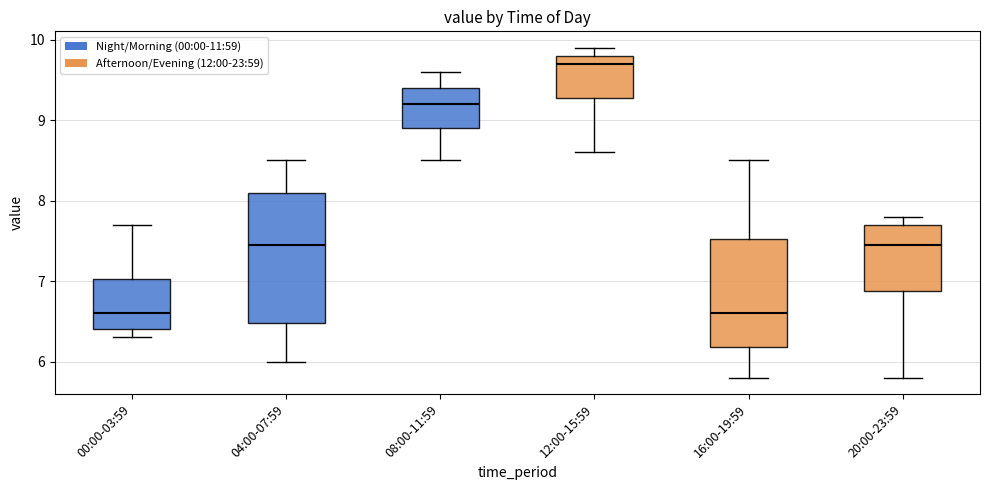

Which box's median line is the highest?

12:00-15:59